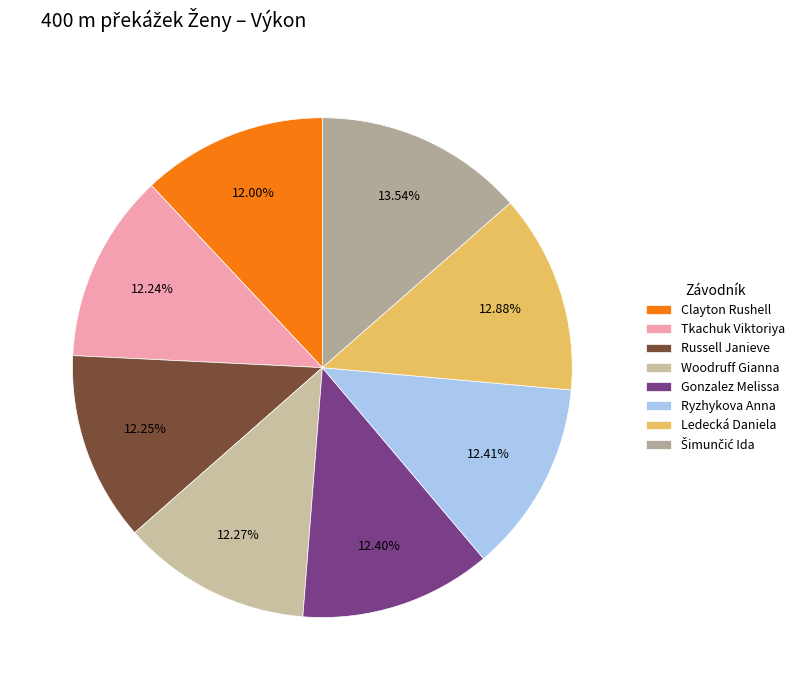

To the nearest percent, what is the difference between the Woodruff Gianna and Šimunčić Ida slice percentages?

1%